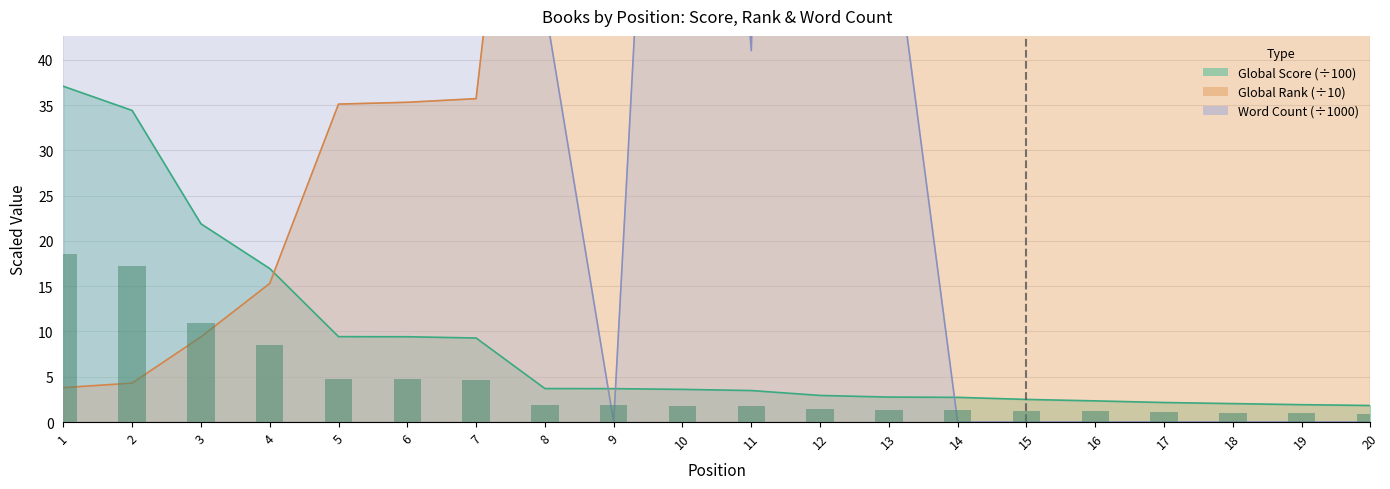

Which series has the largest total across all categories?

Global Rank